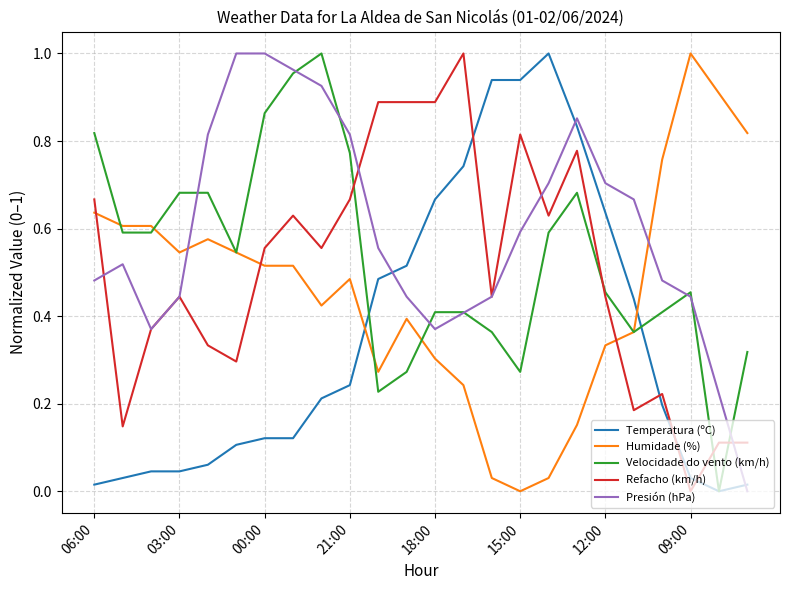

How many times do Refacho (km/h) and Humidade (%) cross each other?

3